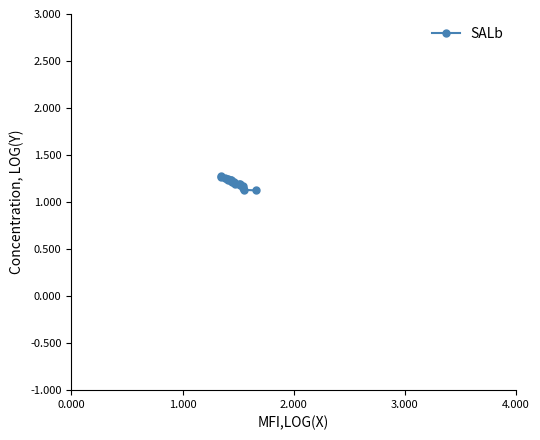

What is the greatest value displayed?

1.3